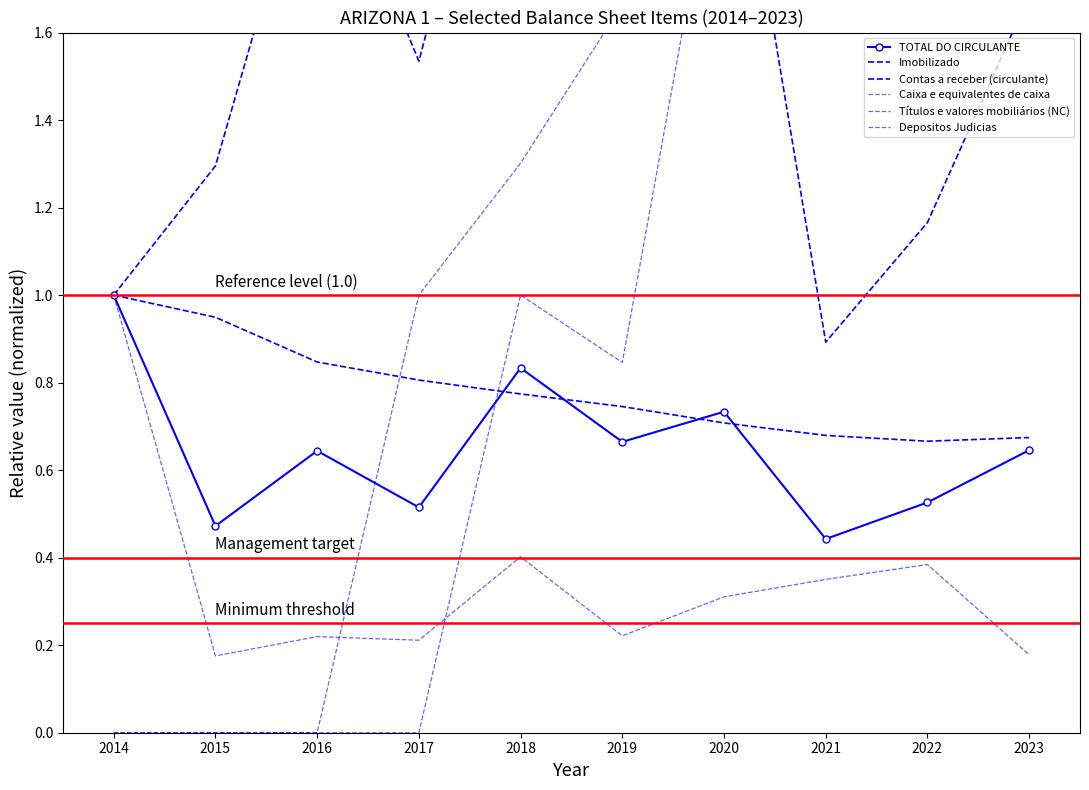

At 2015, list the series in order from smallest to largest.

Títulos e valores mobiliários (NC), Depositos Judicias, Caixa e equivalentes de caixa, TOTAL DO CIRCULANTE, Imobilizado, Contas a receber (circulante)